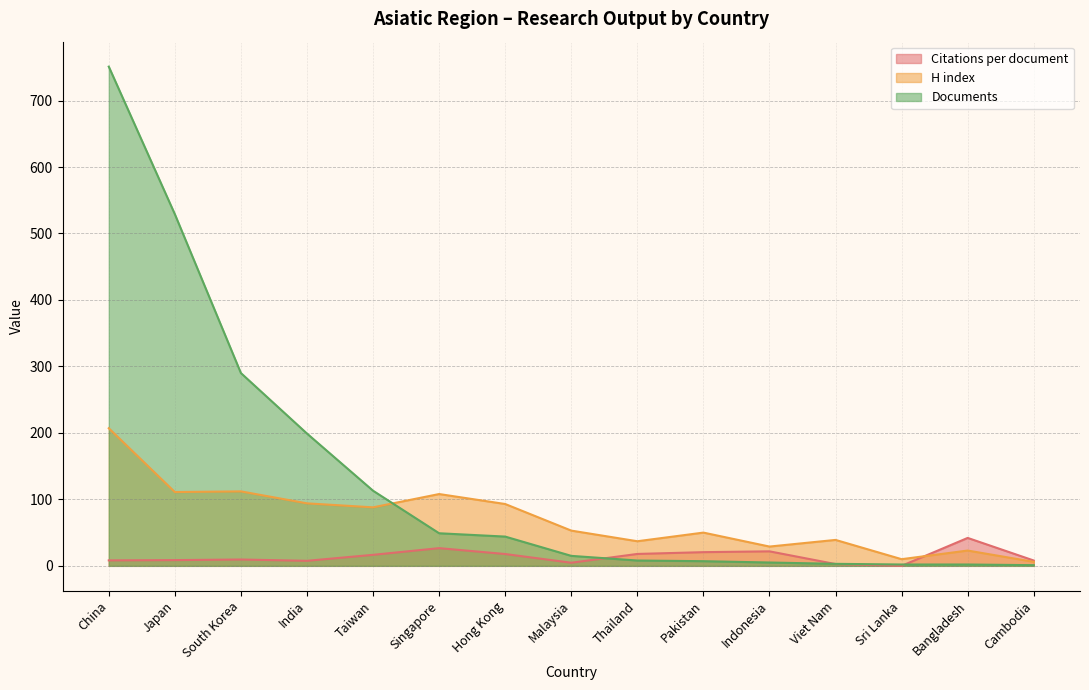

Where does the Documents series first go above 15?

China